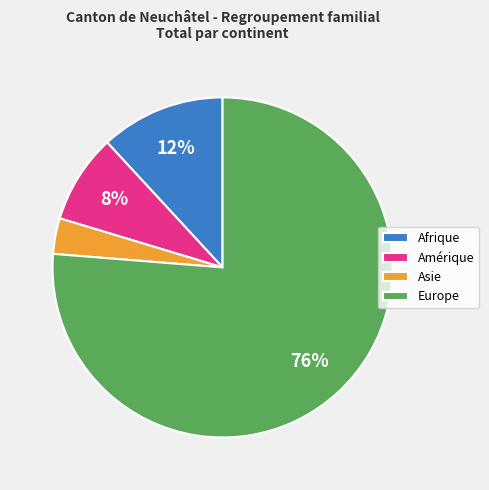

Between Amérique and Afrique, which is larger?

Afrique